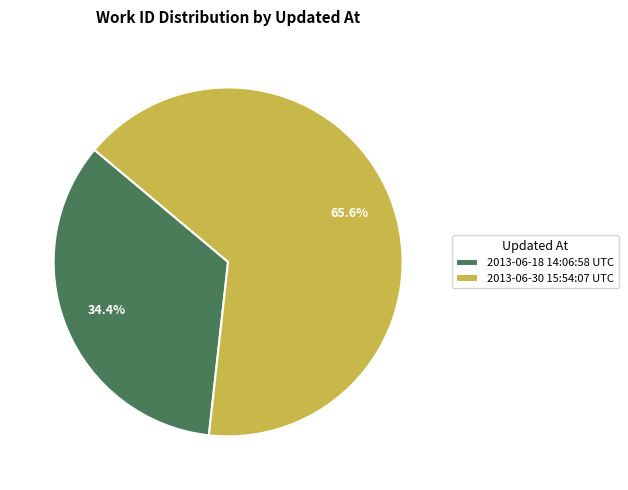

Do 2013-06-18 14:06:58 UTC and 2013-06-30 15:54:07 UTC together represent more than half of the pie?

Yes